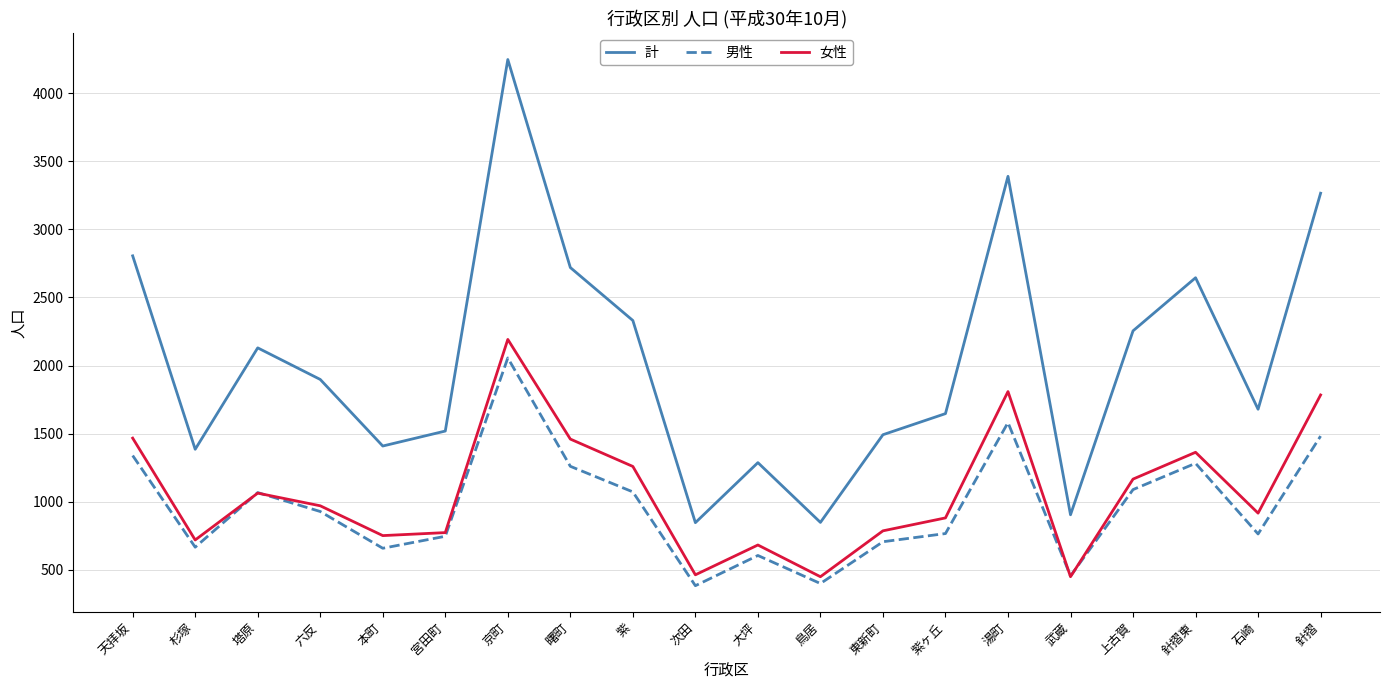

True or false: 女性 and 計 intersect in this chart.

False